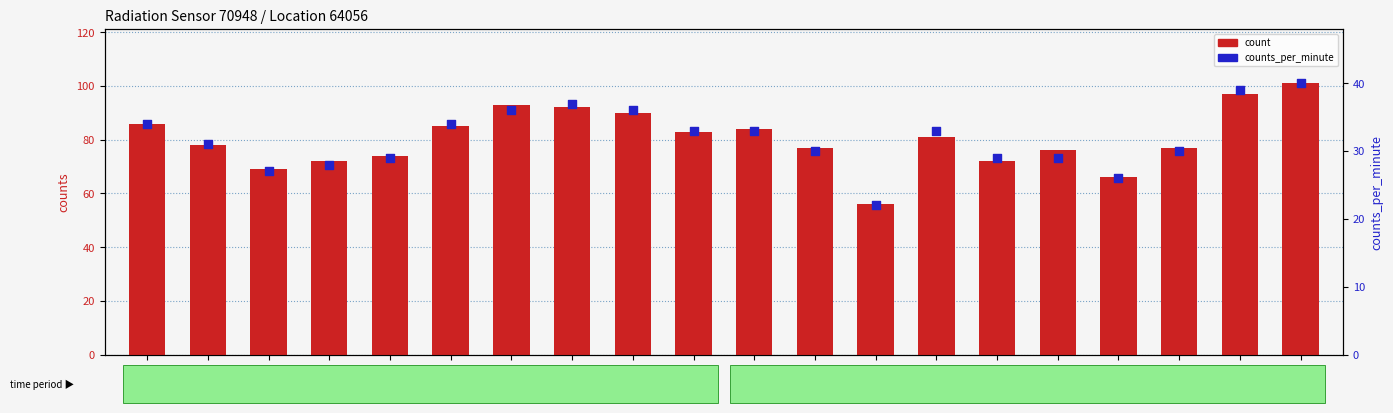

At which category is the sum across all series the highest?

01:41